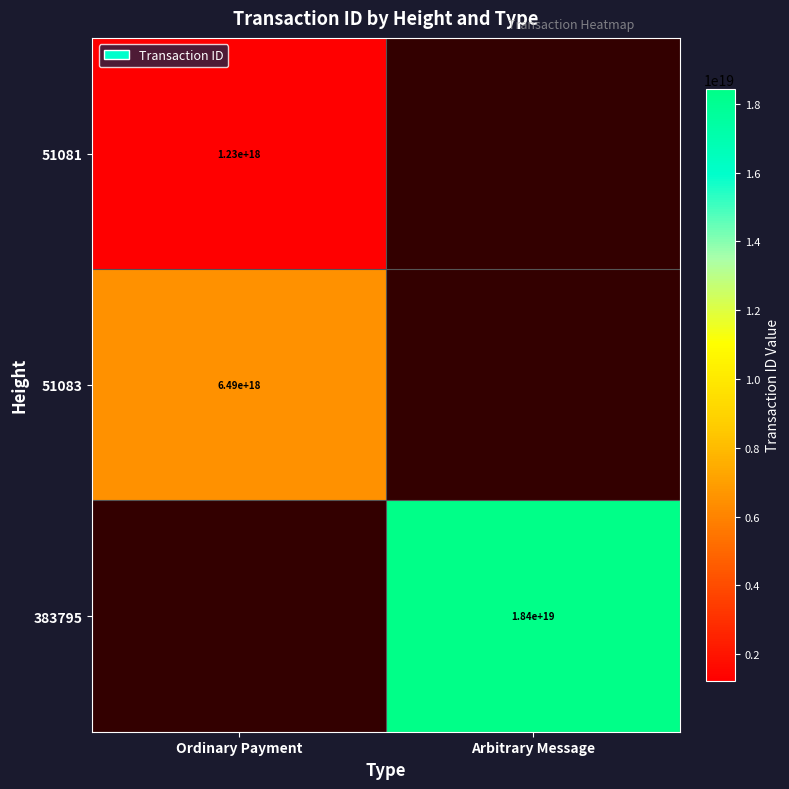

Is it true that 383795 equals 9089180882248134656.0 at Arbitrary Message?

False